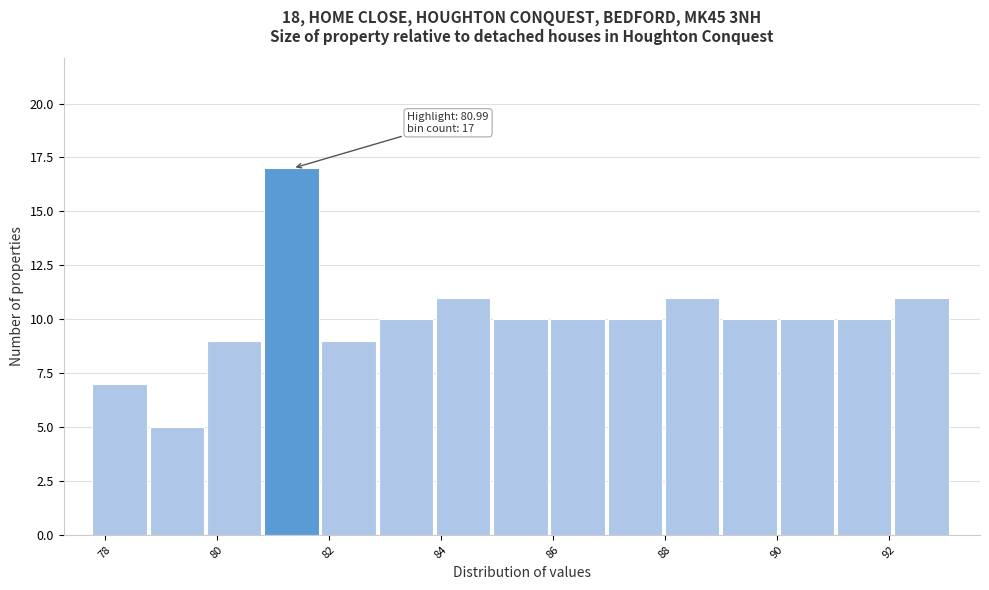

Over which range of the x-axis is the bar tallest?

80.8 to 81.8